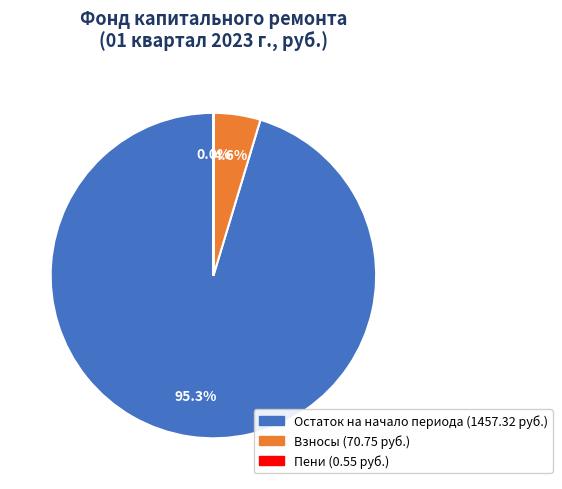

Is there a majority slice in this chart?

Yes